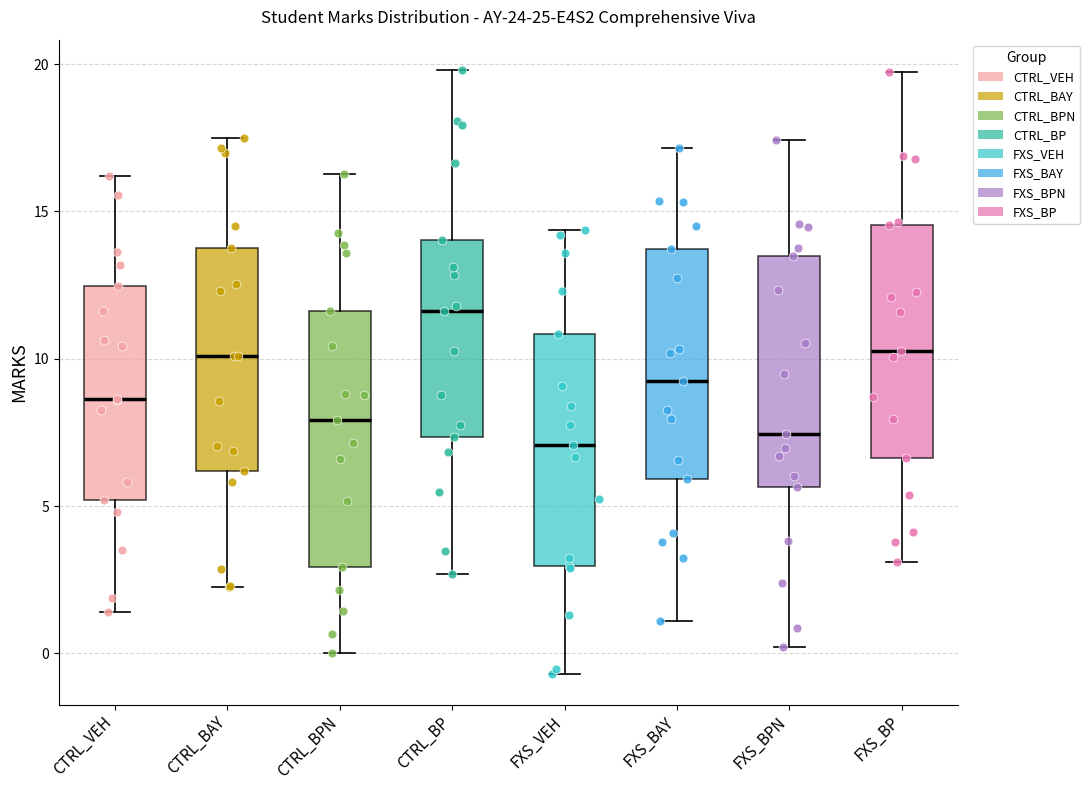

Which box's median line is the highest?

CTRL_BP